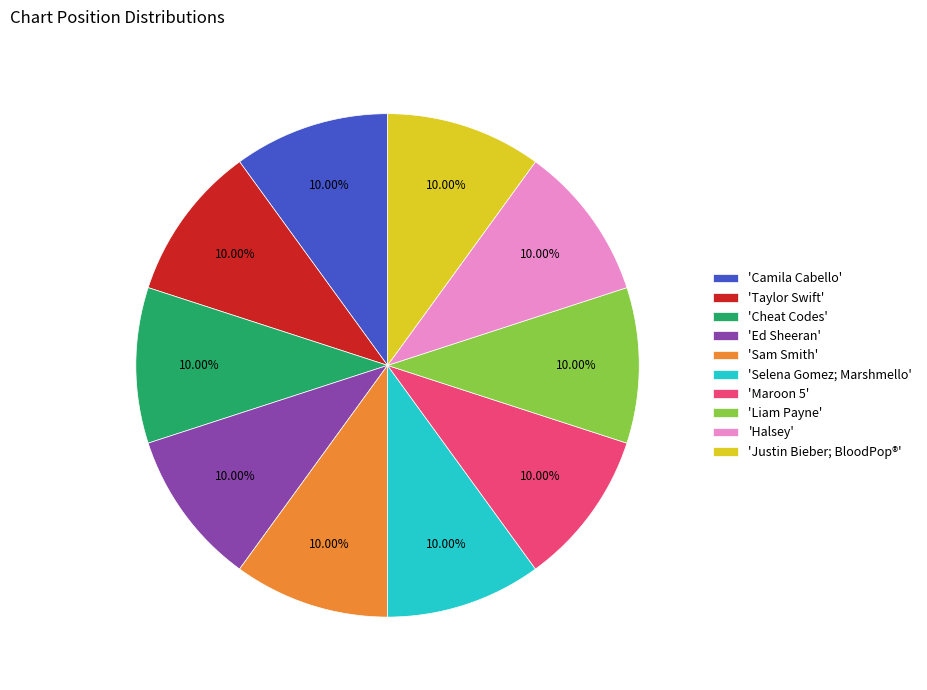

Does 'Camila Cabello' represent more than half of the total?

No